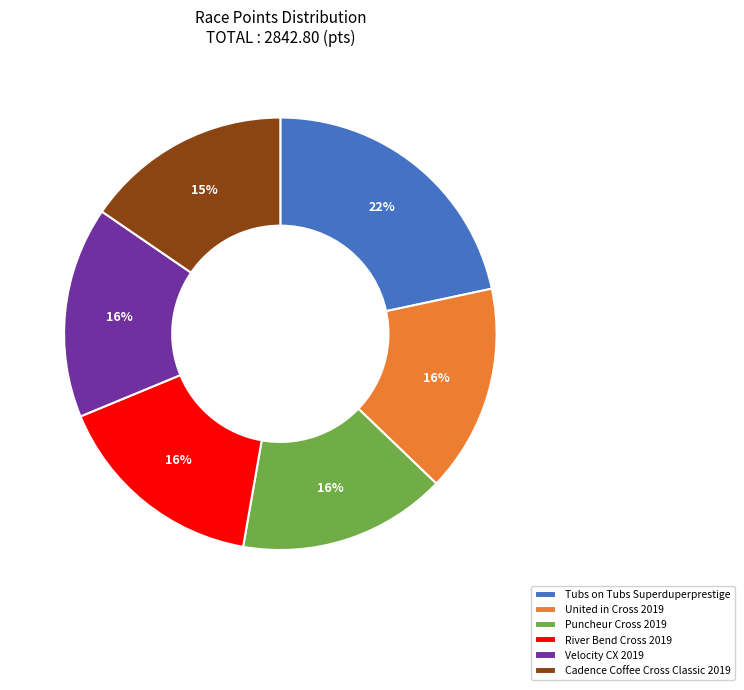

Which has a higher value, Tubs on Tubs Superduperprestige or Velocity CX 2019?

Tubs on Tubs Superduperprestige